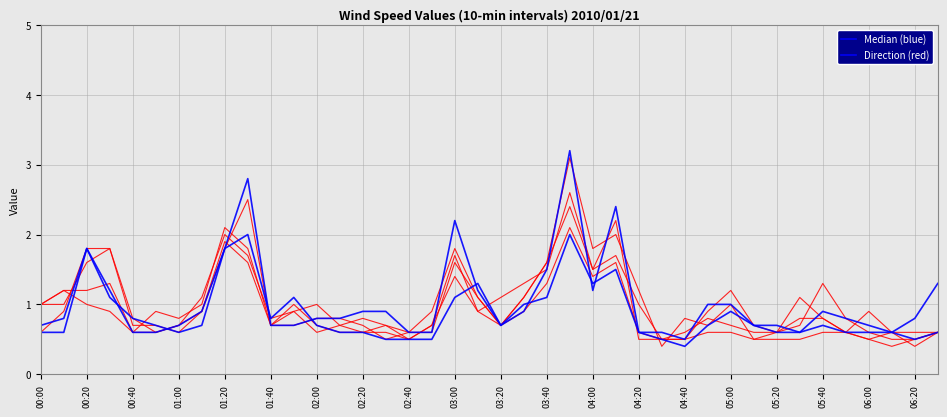

Does the chart display data point markers on the line(s)?

No